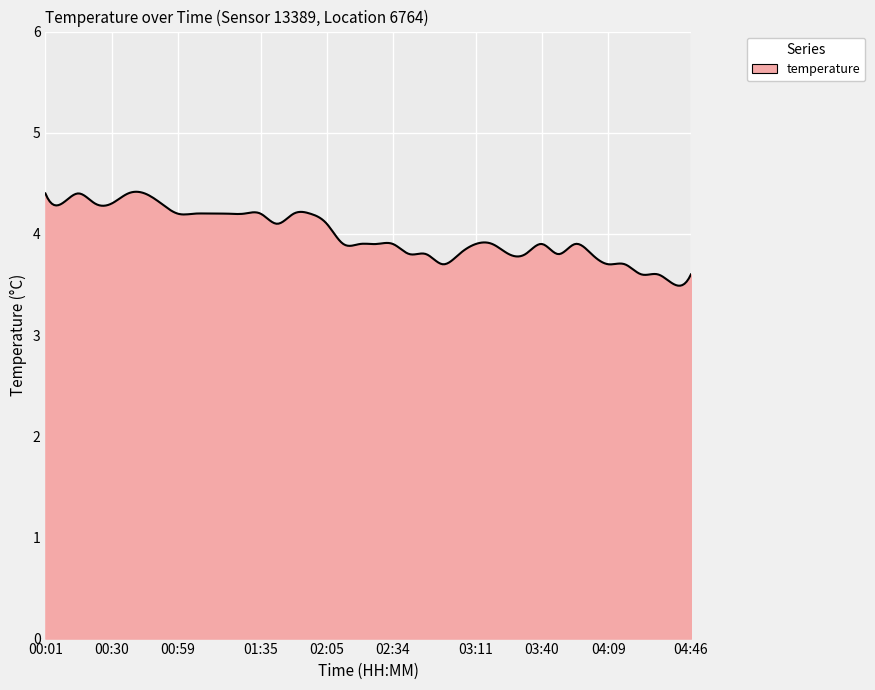

What is the maximum value shown in the chart?

4.4